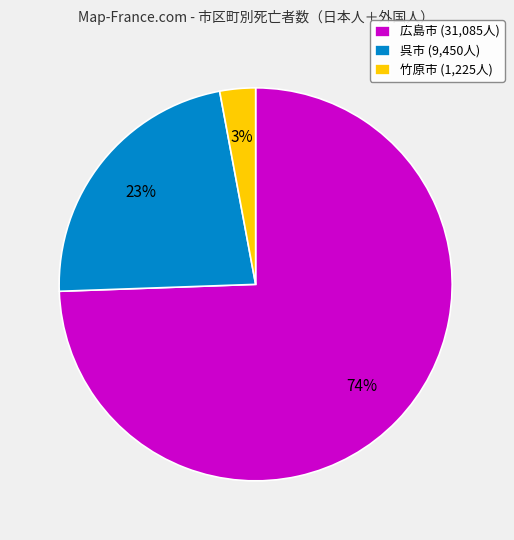

Which has a higher value, 竹原市 (1,225人) or 呉市 (9,450人)?

呉市 (9,450人)